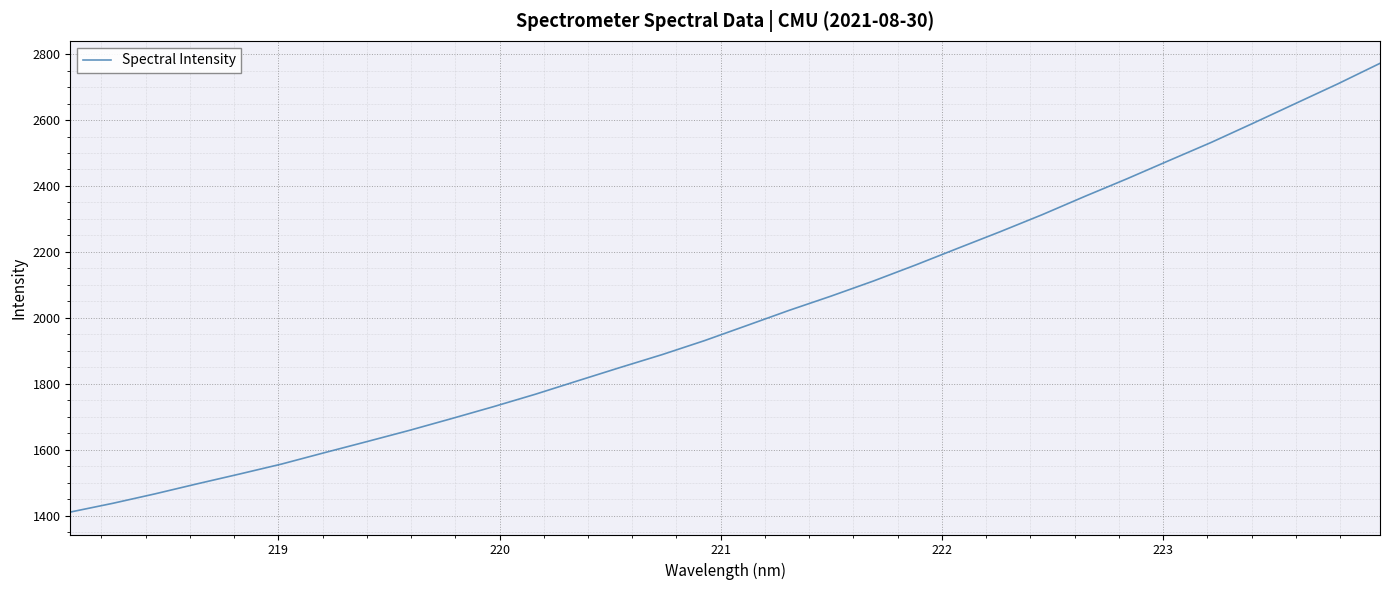

What is the difference between the maximum and minimum values?

1361.1